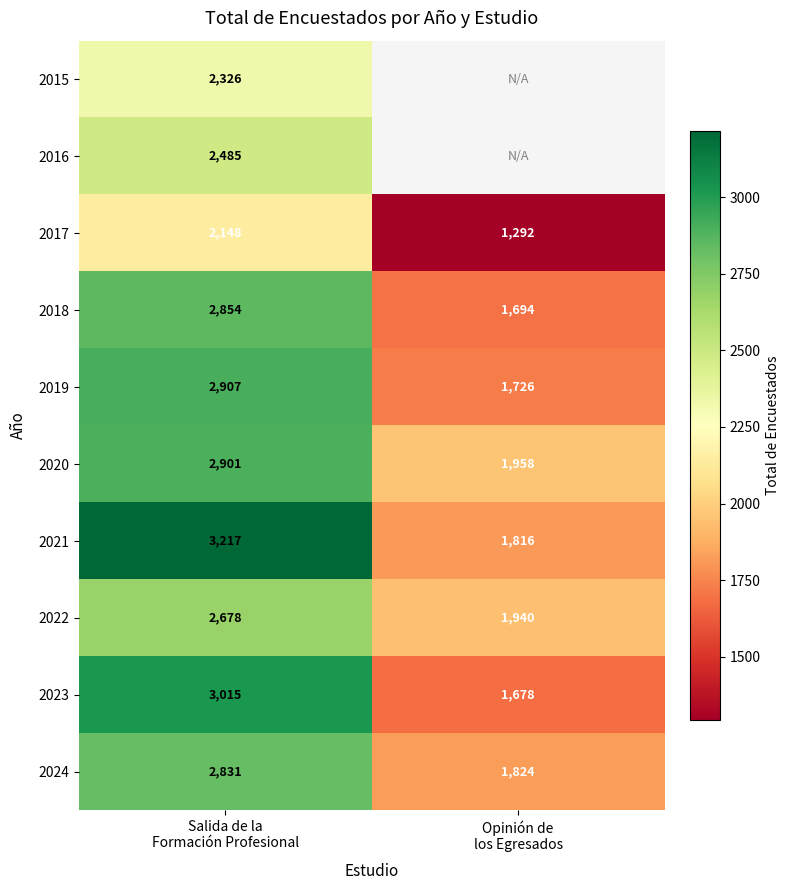

What is the difference between the maximum and minimum values in the 2018 series?

1160